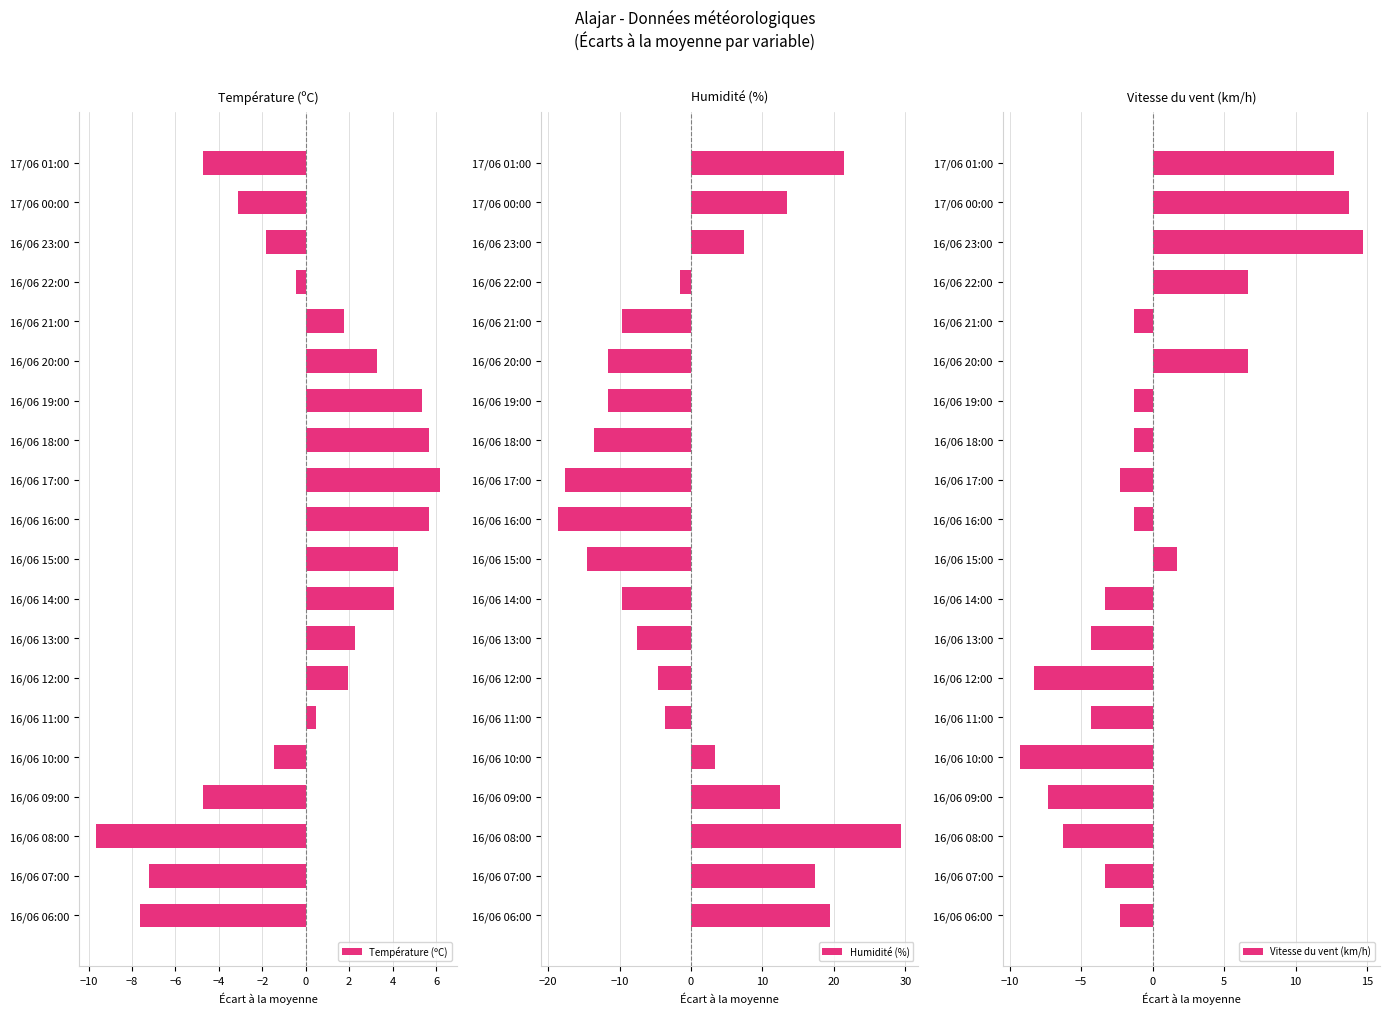

The value of Température (ºC) at 16/06 15:00 is 6.4. True or false?

False